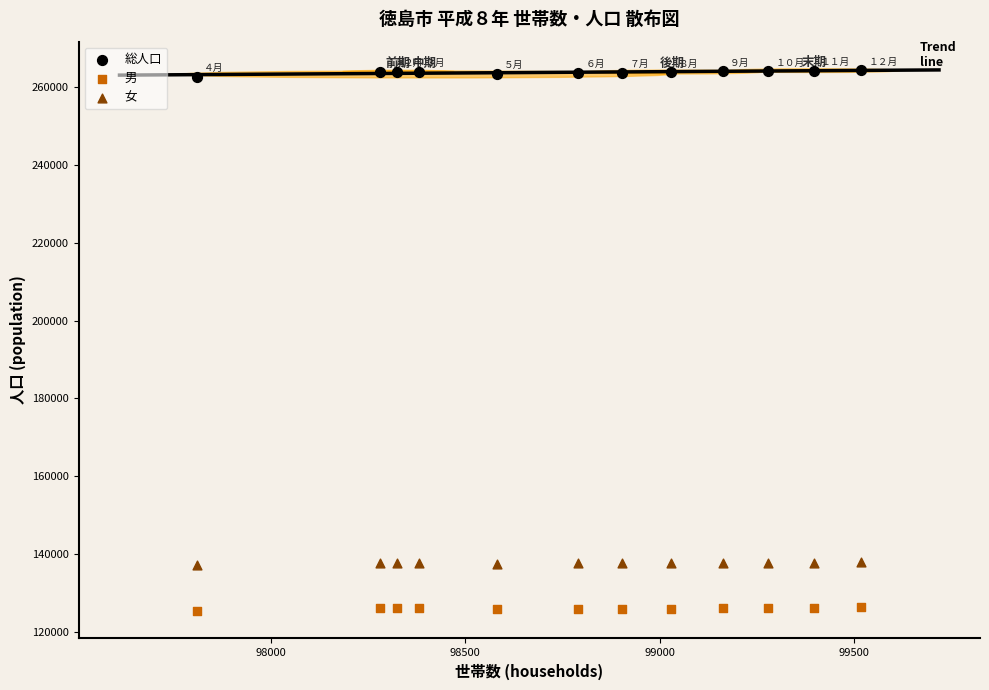

What are all the series names shown in the legend?

総人口, 男, 女